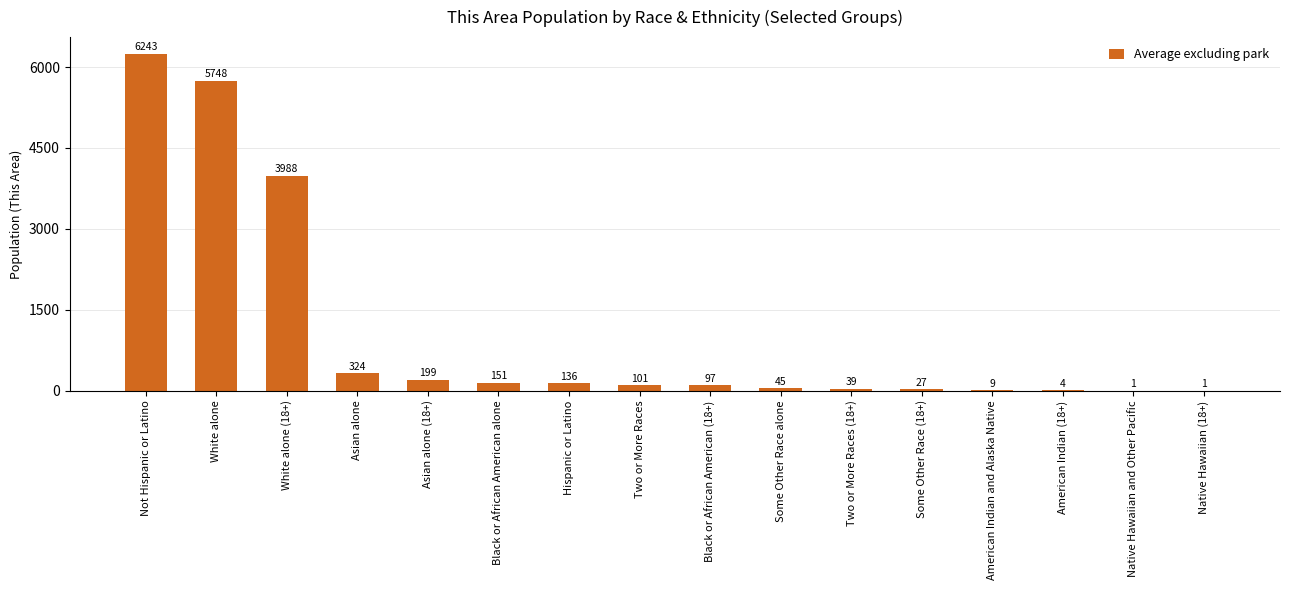

What is the maximum value shown in the chart?

6243